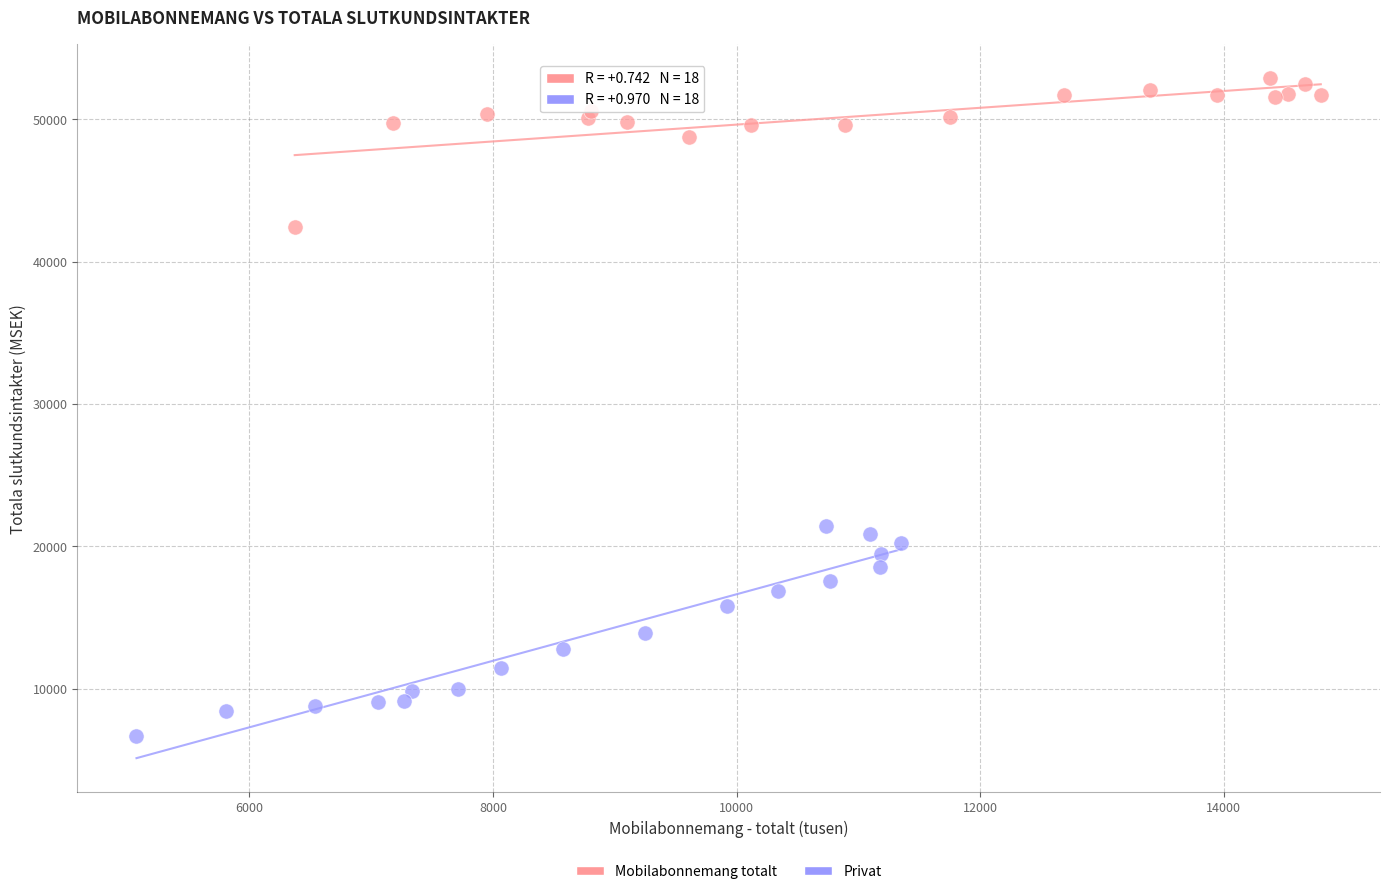

Which series contains the highest Y value?

Mobilabonnemang totalt